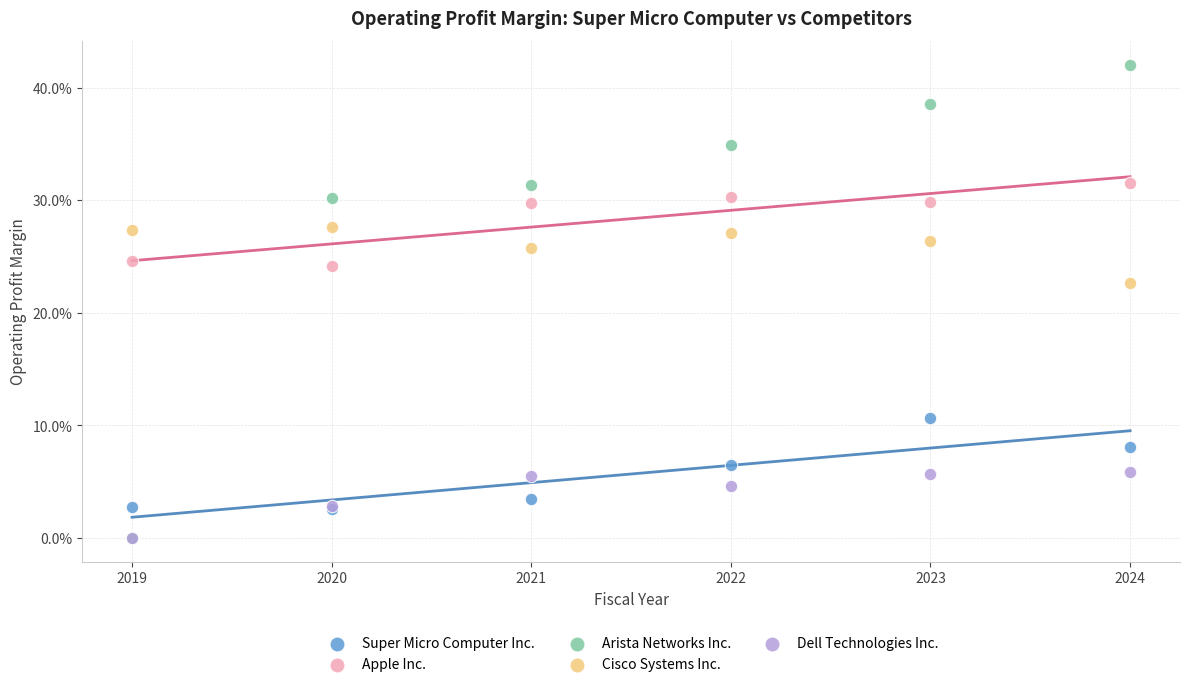

Which series reaches the maximum Y coordinate?

Arista Networks Inc.